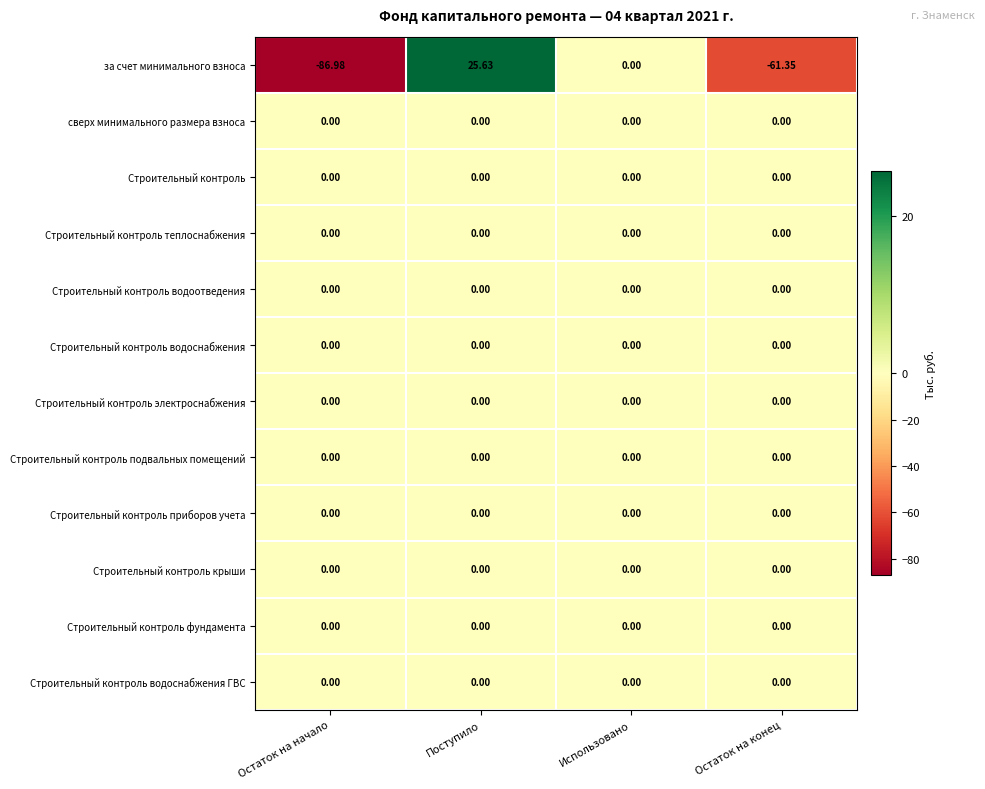

List the labels in order of за счет минимального взноса value, largest first.

Поступило, Использовано, Остаток на конец, Остаток на начало